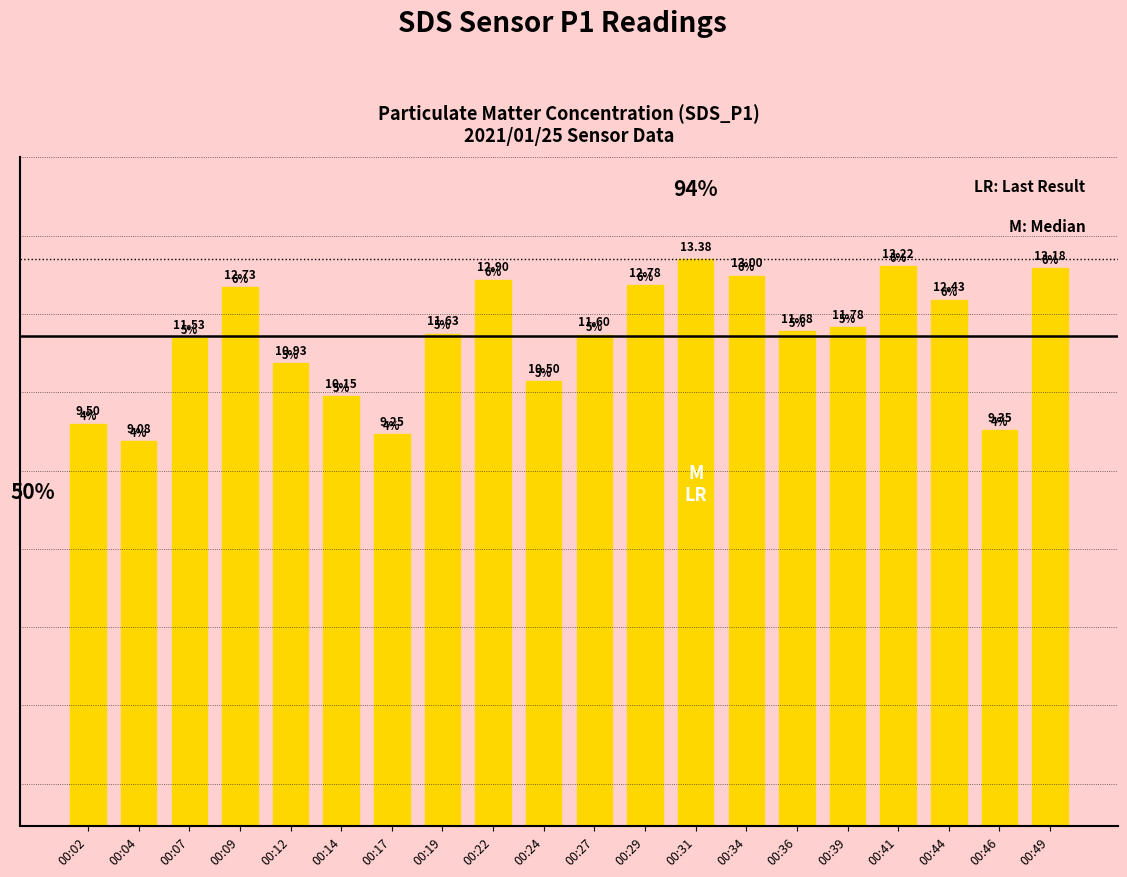

True or false: the data shows 6.1 at 00:44.

False